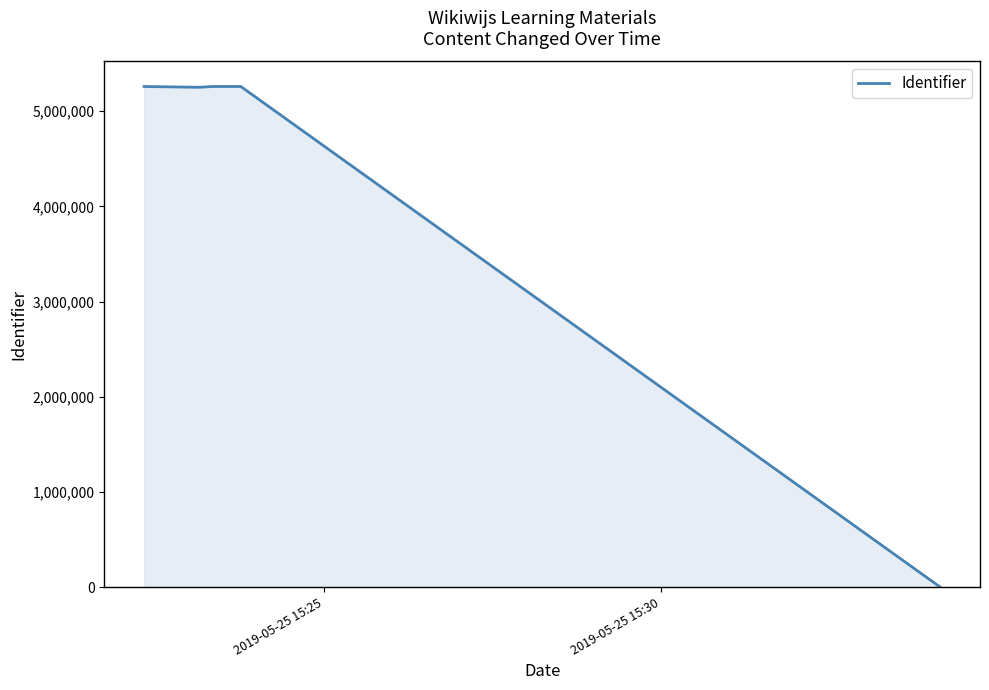

What is the sum of all values?

26290697